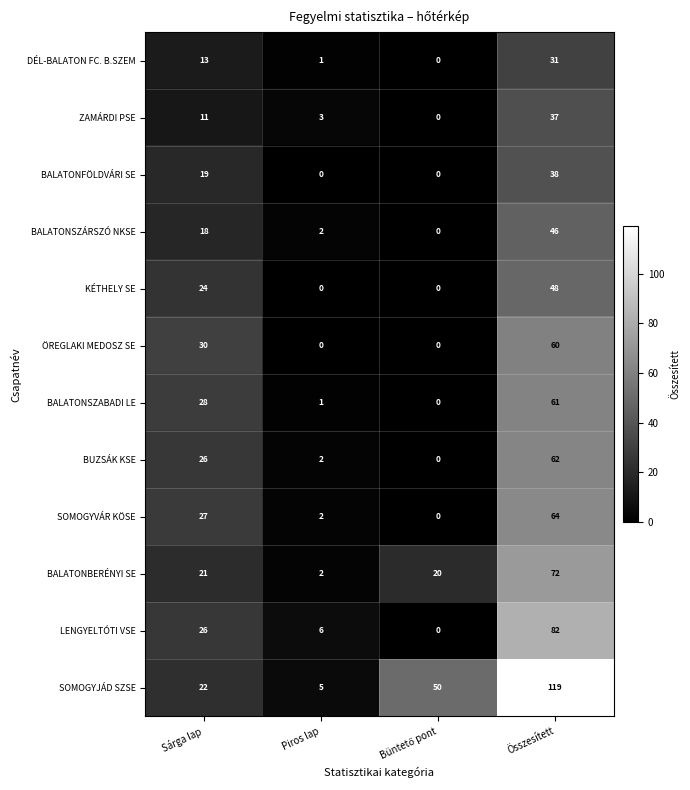

Which series has the widest spread of values?

SOMOGYJÁD SZSE